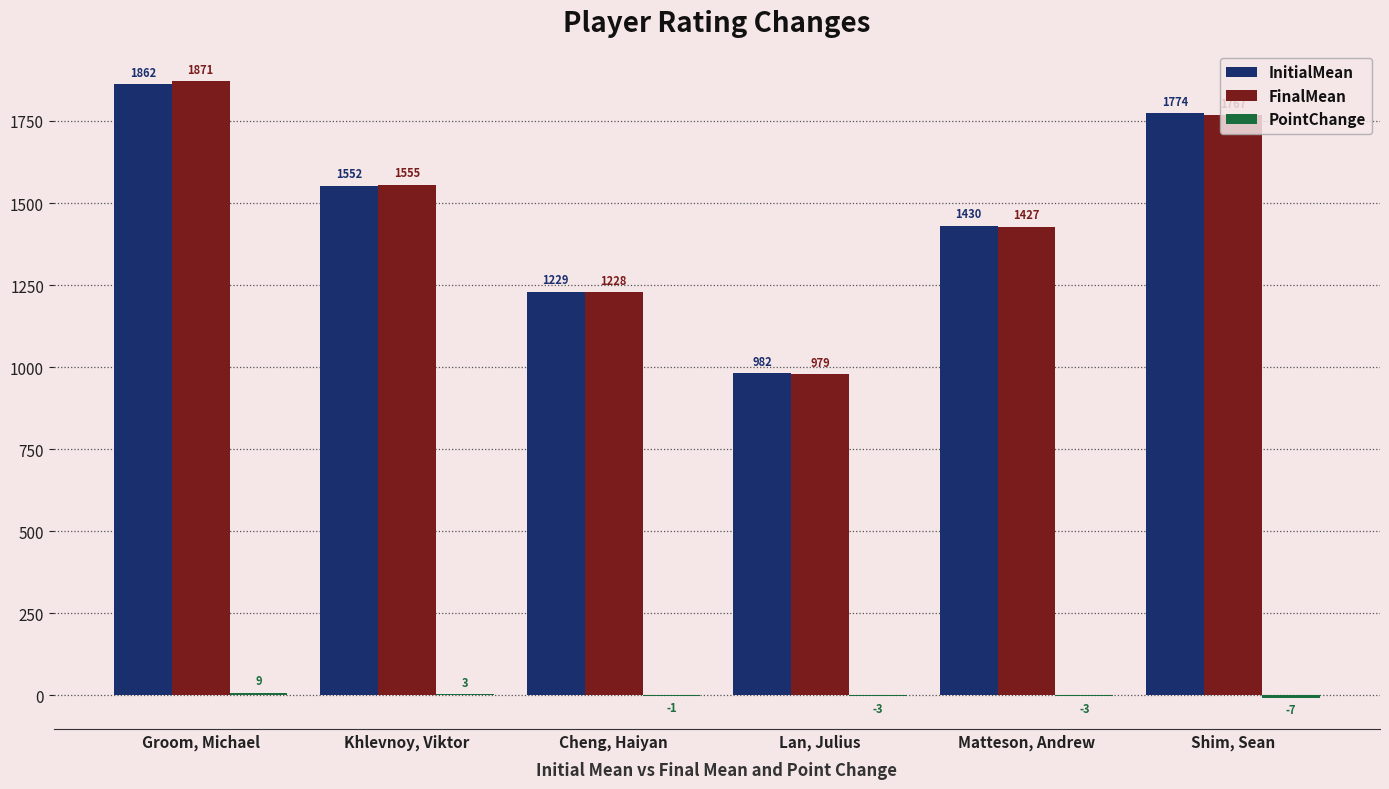

Count the number of categories in the chart.

6